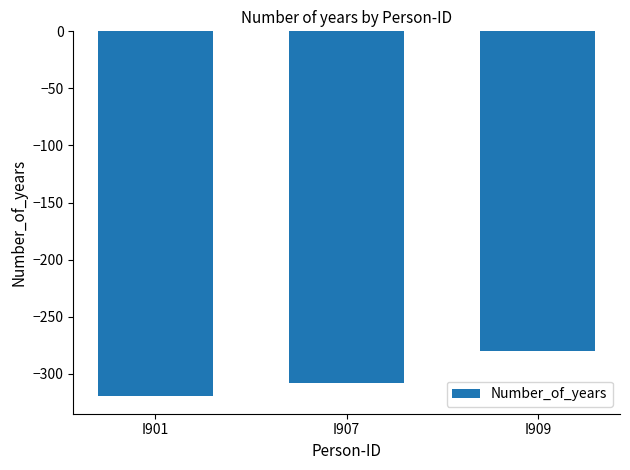

The chart shows a value of -542 at I907. True or false?

False